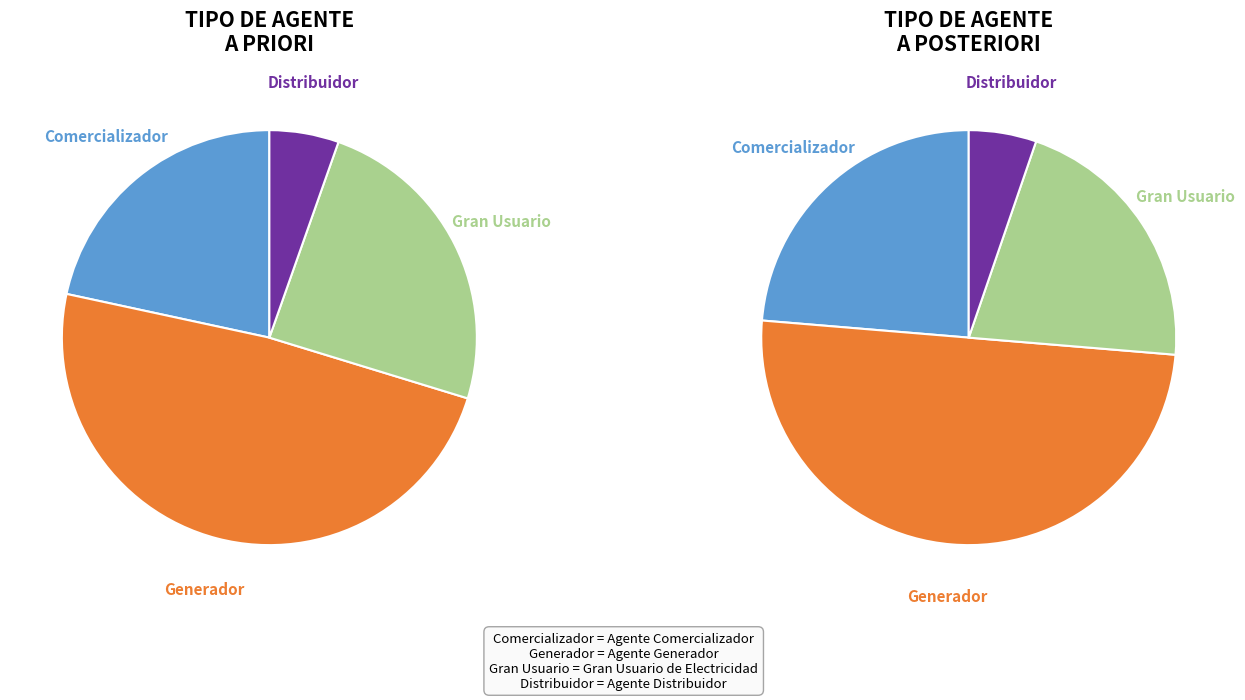

To the nearest percent, what portion does Distribuidor represent?

5%